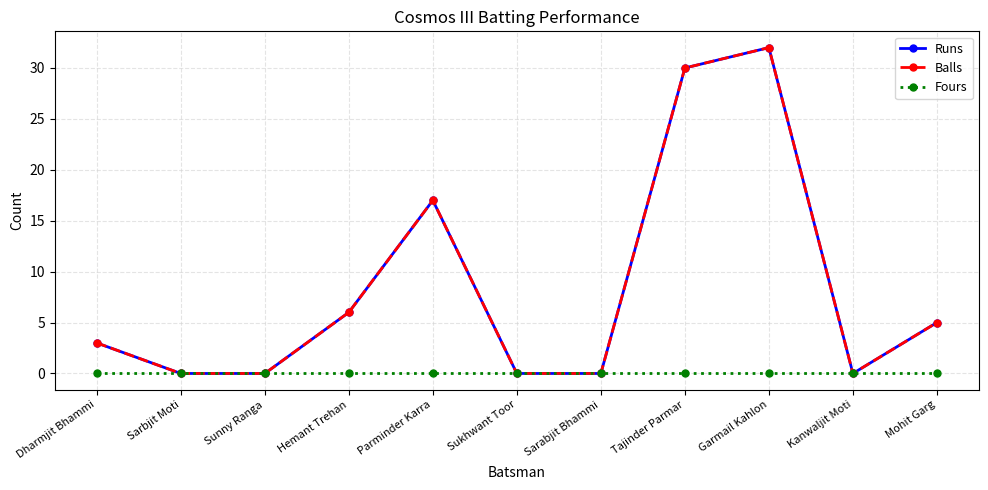

The Balls series shows 6 at Hemant Trehan. True or false?

True